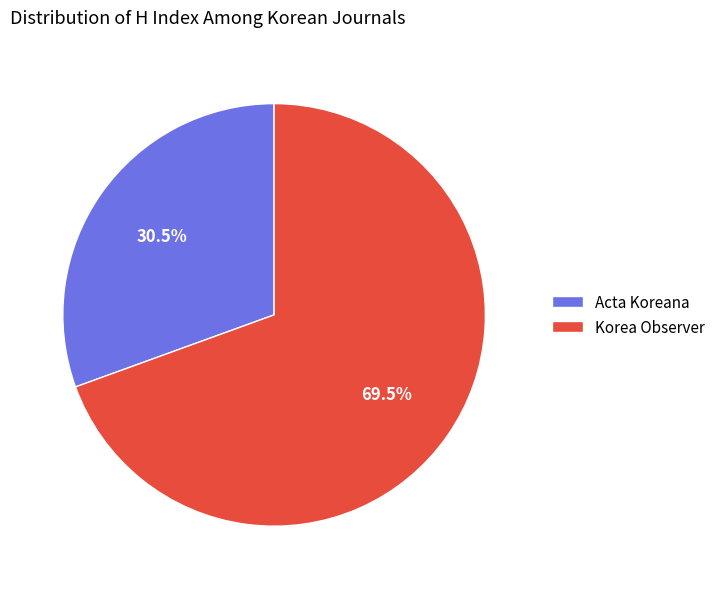

True or false: Korea Observer accounts for 81% of the total.

False